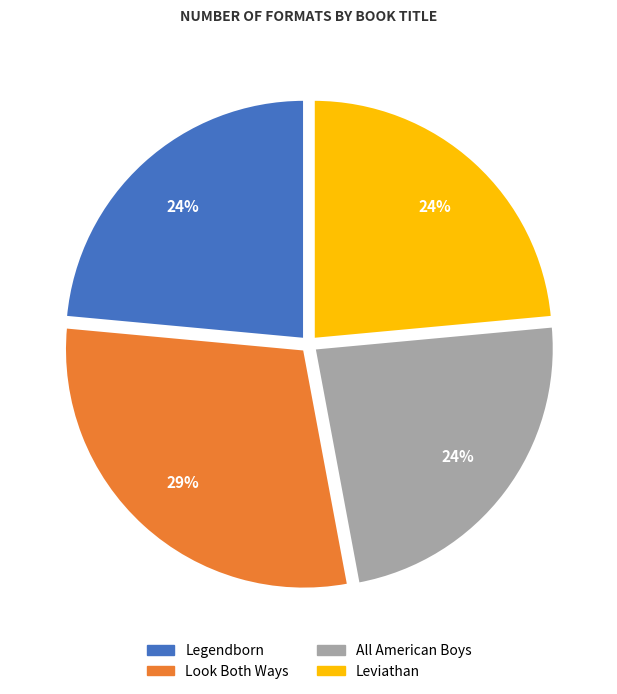

Is the sum of Legendborn and Look Both Ways greater than half?

Yes